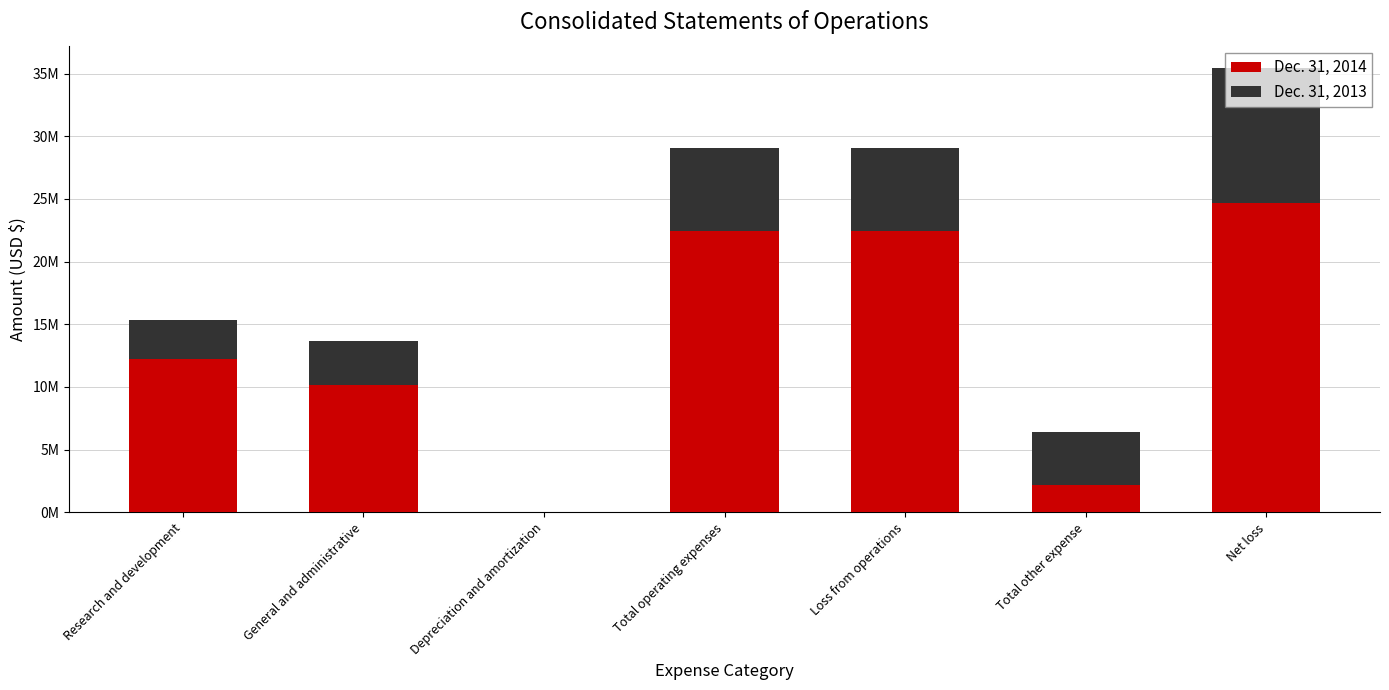

At which label does Dec. 31, 2014 reach its minimum?

Depreciation and amortization